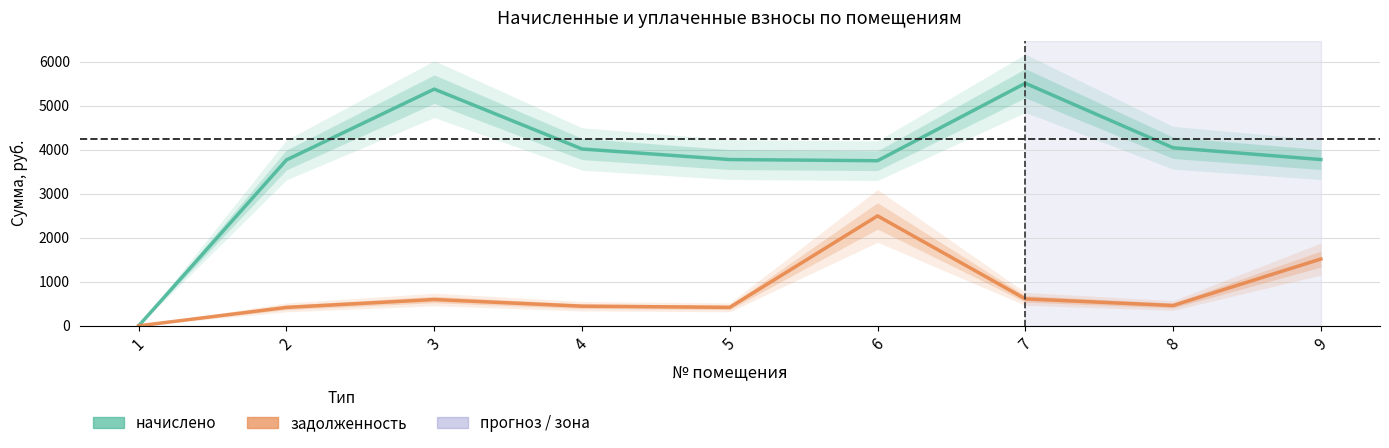

How many values in the задолженность series exceed 461?

5